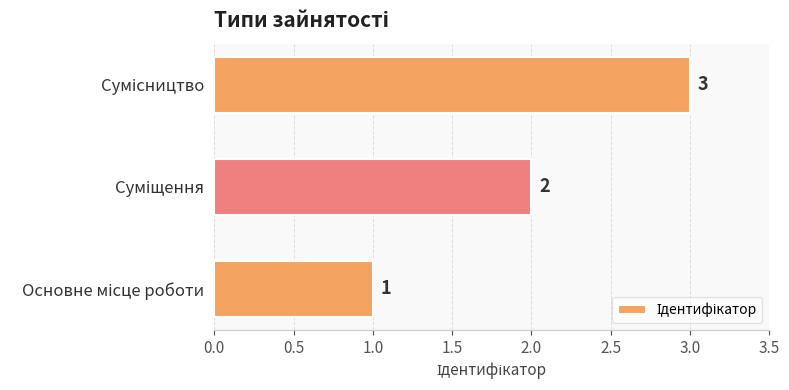

What is the maximum value shown in the chart?

3